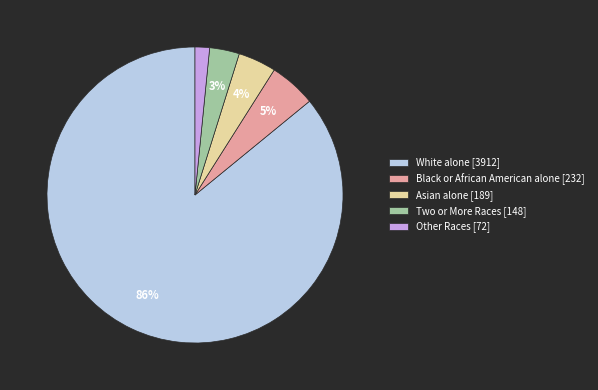

True or false: Asian alone accounts for 4% of the total.

True